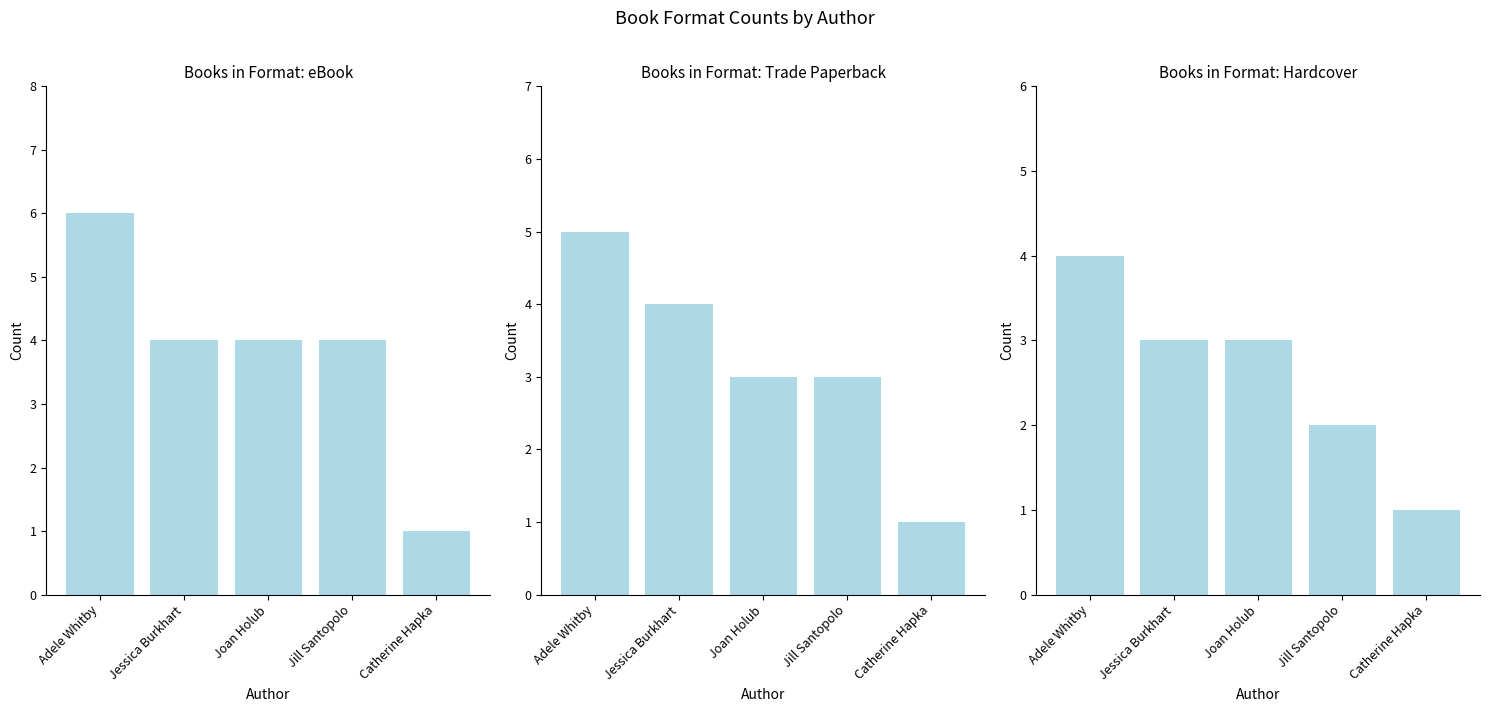

What are all the series names shown in the legend?

eBook, Trade Paperback, Hardcover